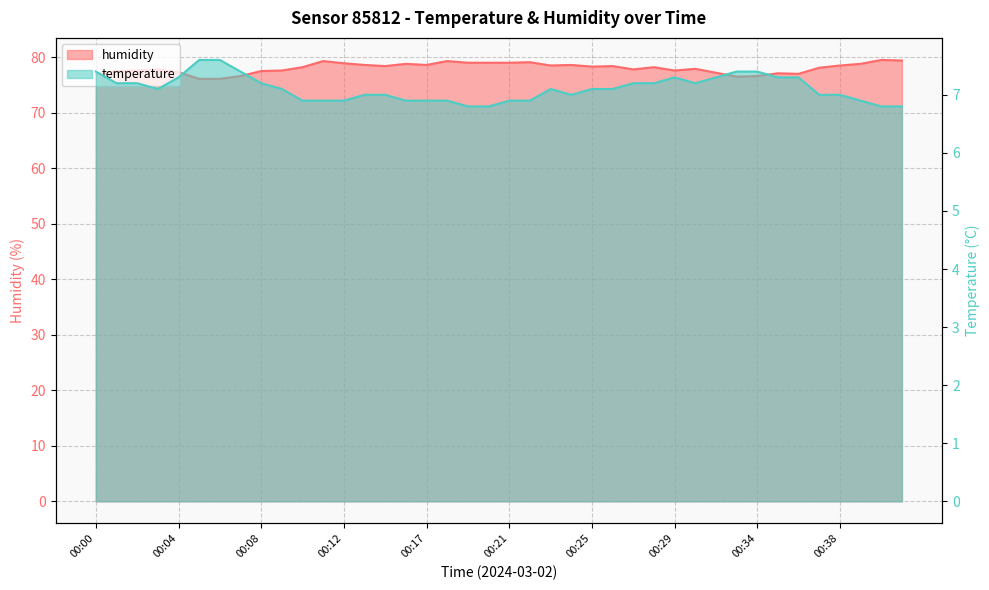

How many data points does each series have?

40